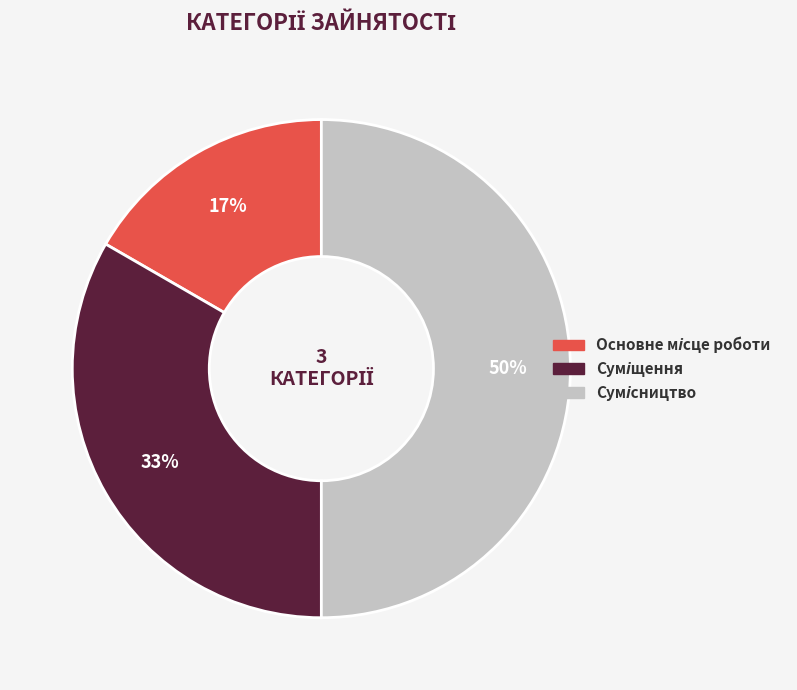

How many slices are in this pie chart?

3